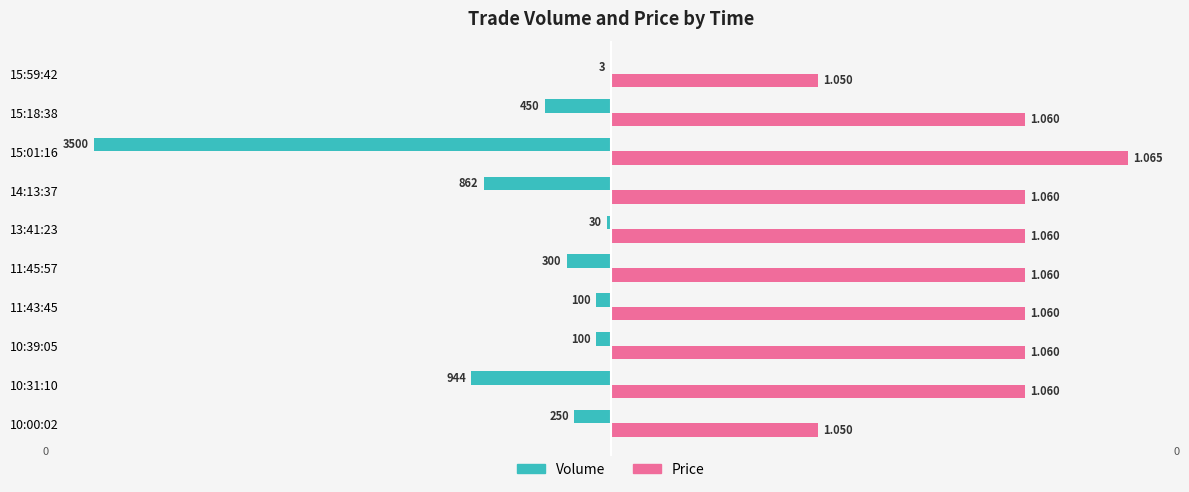

What are all the series names shown in the legend?

Volume, Price